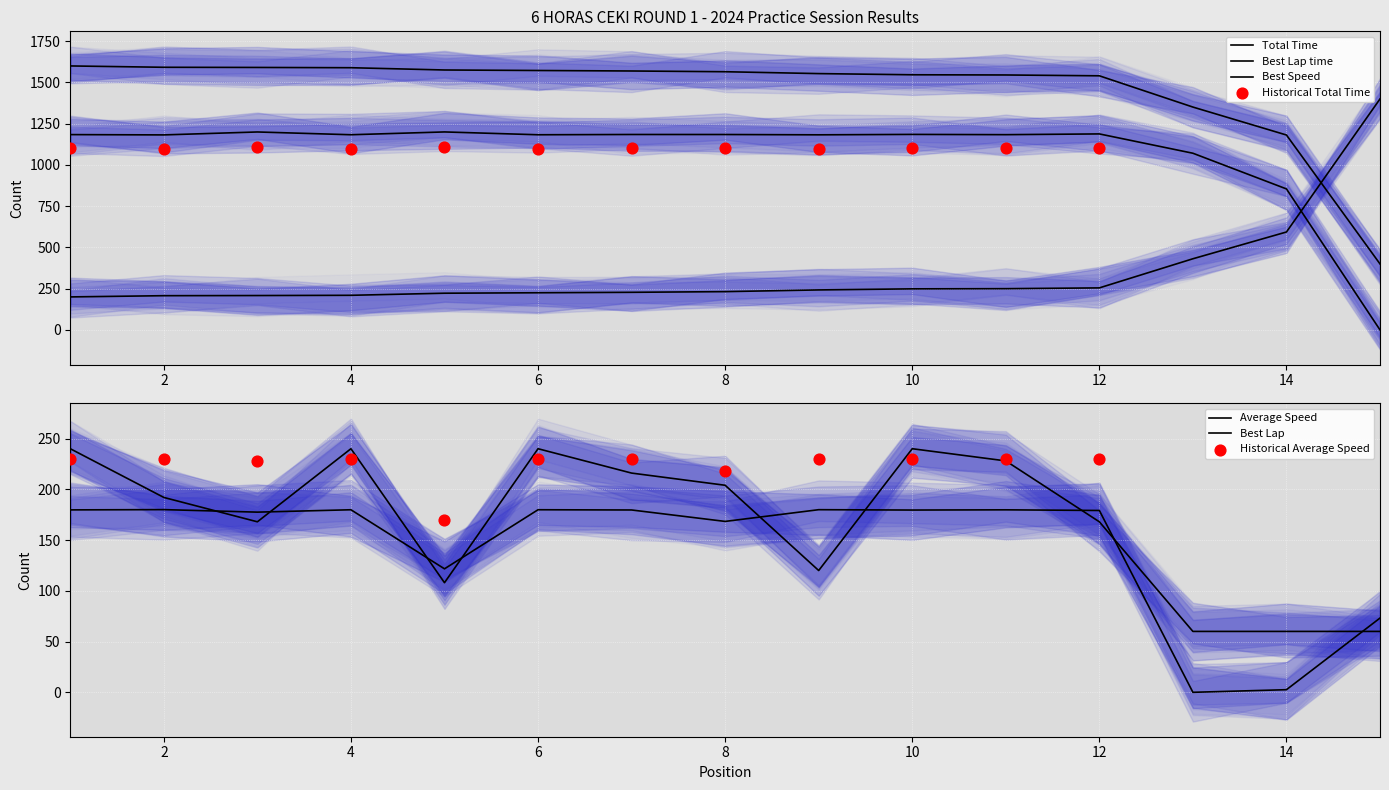

At which category is the sum across all series the highest?

1